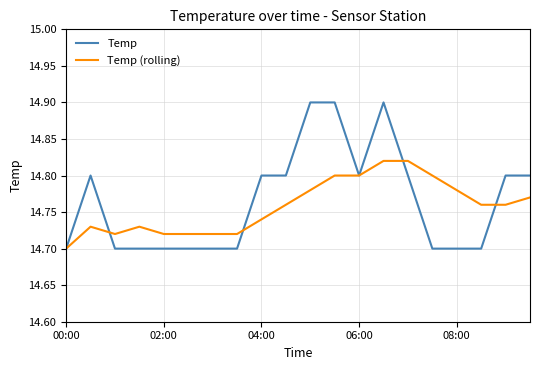

What is the greatest value displayed?

14.9